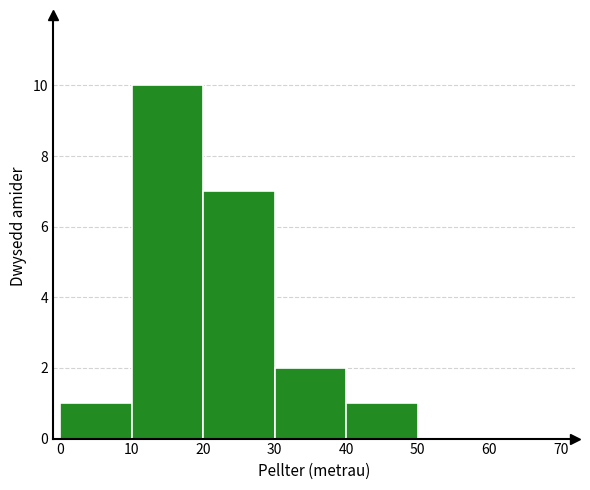

Reading left to right, transcribe this chart: for each bar, give the range it covers on the x-axis and its height. The values are not printed on the chart, so give them approximately, as read against the axis.

0 to 10: 1
10 to 20: 10
20 to 30: 7
30 to 40: 2
40 to 50: 1
50 to 60: 0
60 to 70: 0